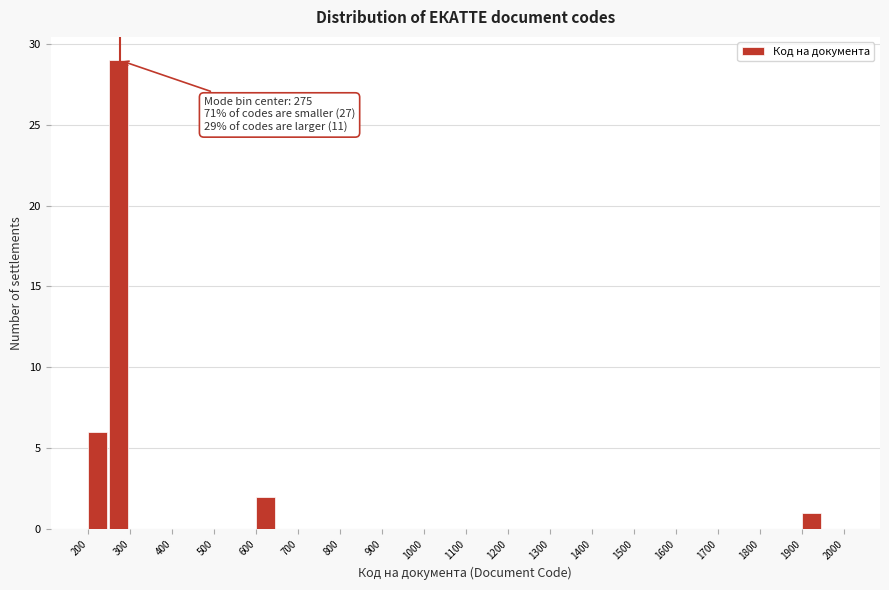

Over which range of the x-axis is the bar tallest?

250 to 300